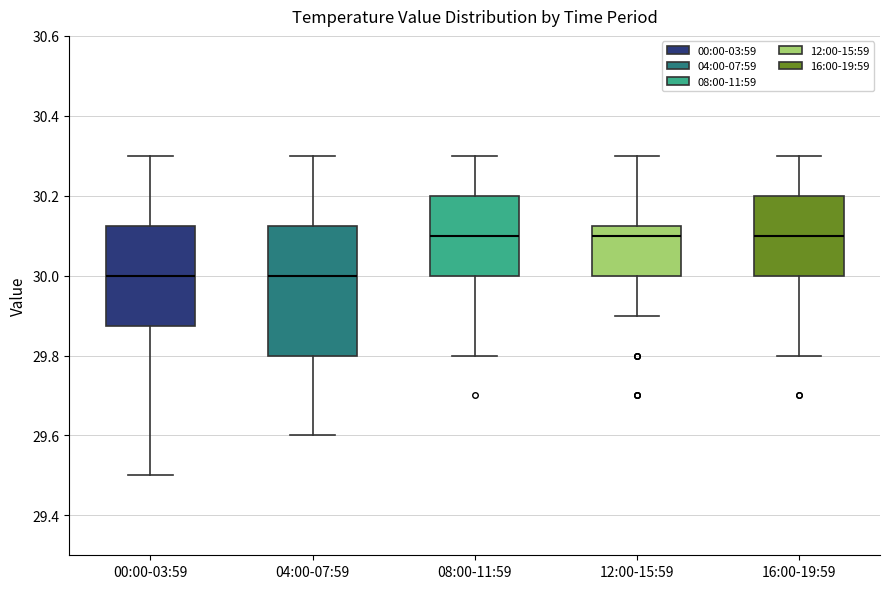

Reading left to right, transcribe this box plot: for each box, give where its median line is, the range the box spans, and where its two whiskers end, as read against the y-axis. The values are not printed on the chart, so give them approximately, as read against the axis.

00:00-03:59: median 30.00, box 29.88 to 30.12, whiskers 29.50 to 30.30
04:00-07:59: median 30.00, box 29.80 to 30.12, whiskers 29.60 to 30.30
08:00-11:59: median 30.10, box 30.00 to 30.20, whiskers 29.80 to 30.30
12:00-15:59: median 30.10, box 30.00 to 30.12, whiskers 29.90 to 30.30
16:00-19:59: median 30.10, box 30.00 to 30.20, whiskers 29.80 to 30.30